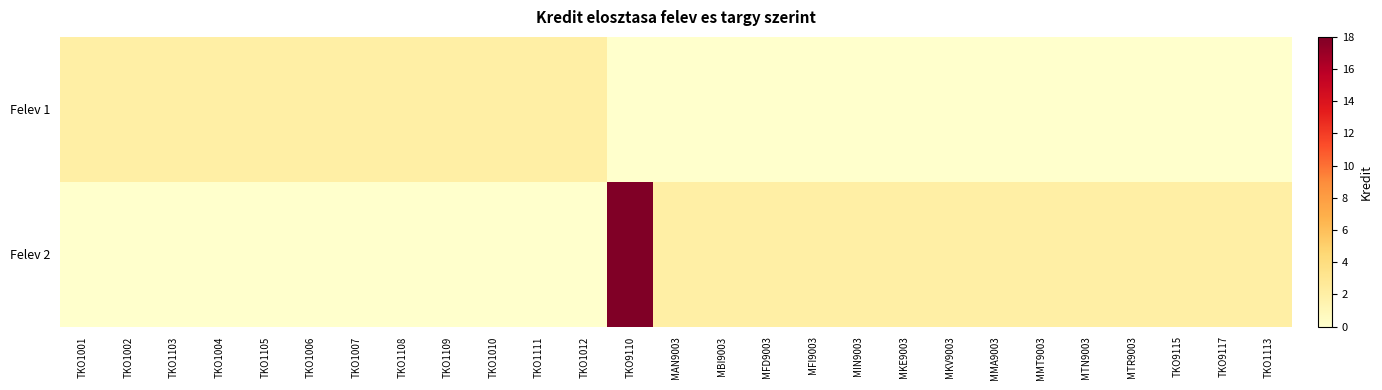

What is the difference between the highest and lowest values at MKE9003?

2